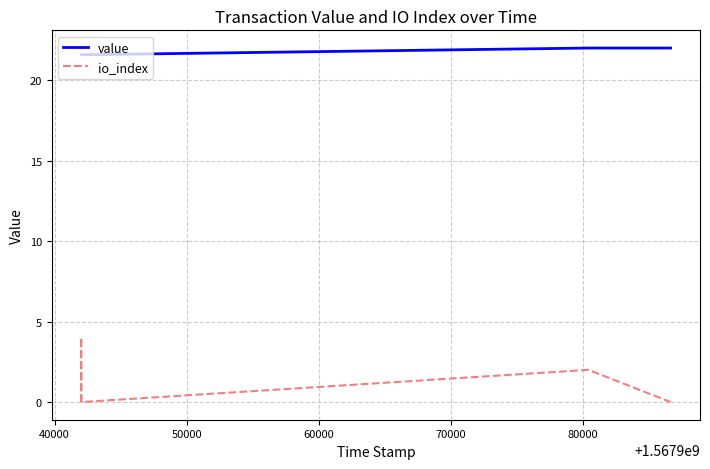

What are all the series names shown in the legend?

value, io_index